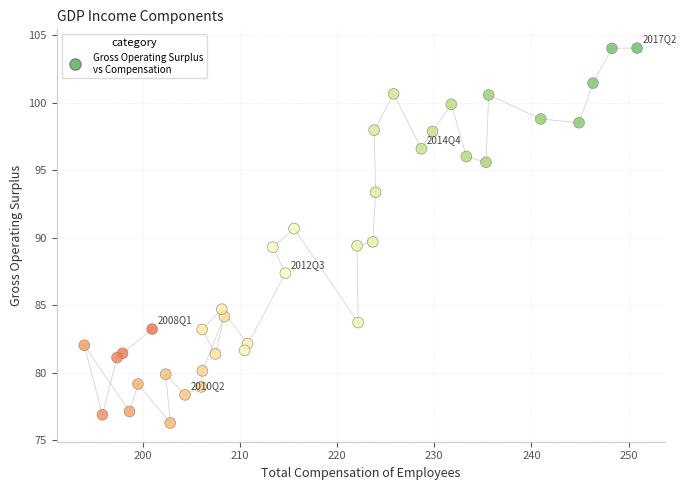

What is the range of Y values (max minus min)?

27.8